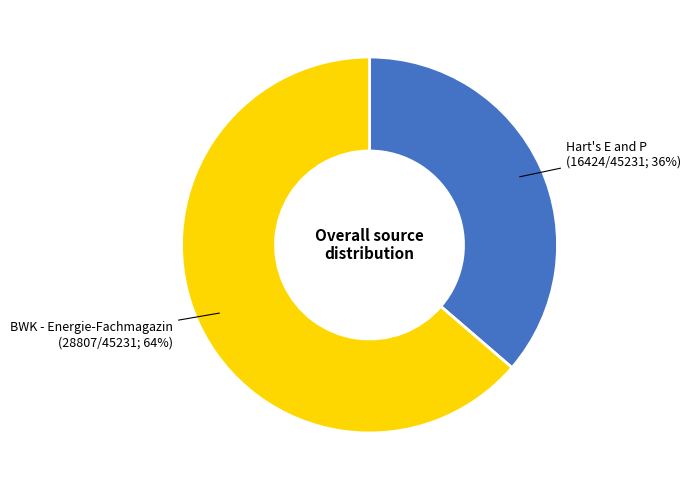

Is there any slice that represents more than half of the pie?

Yes